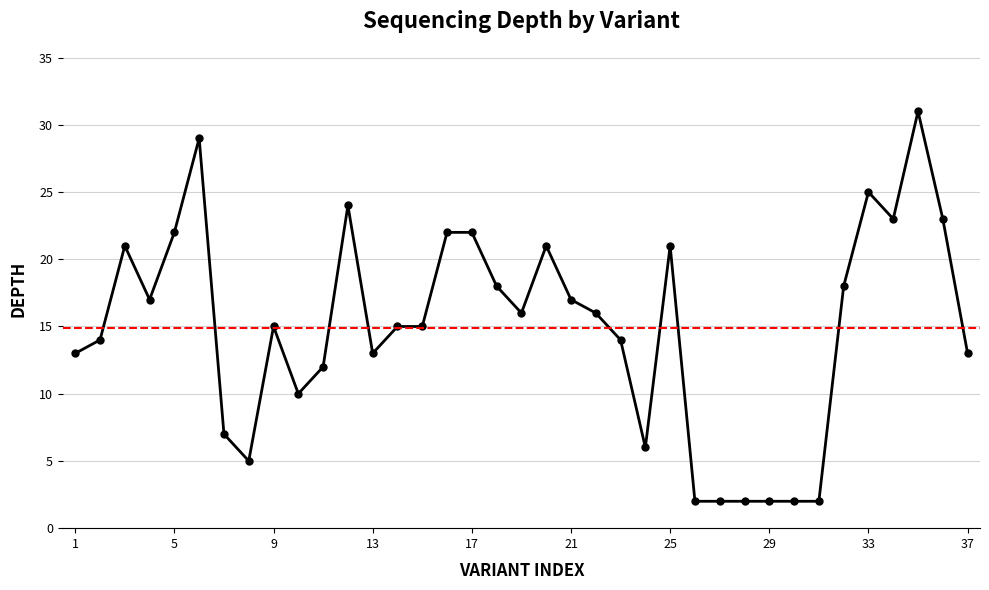

What is the greatest value displayed?

31